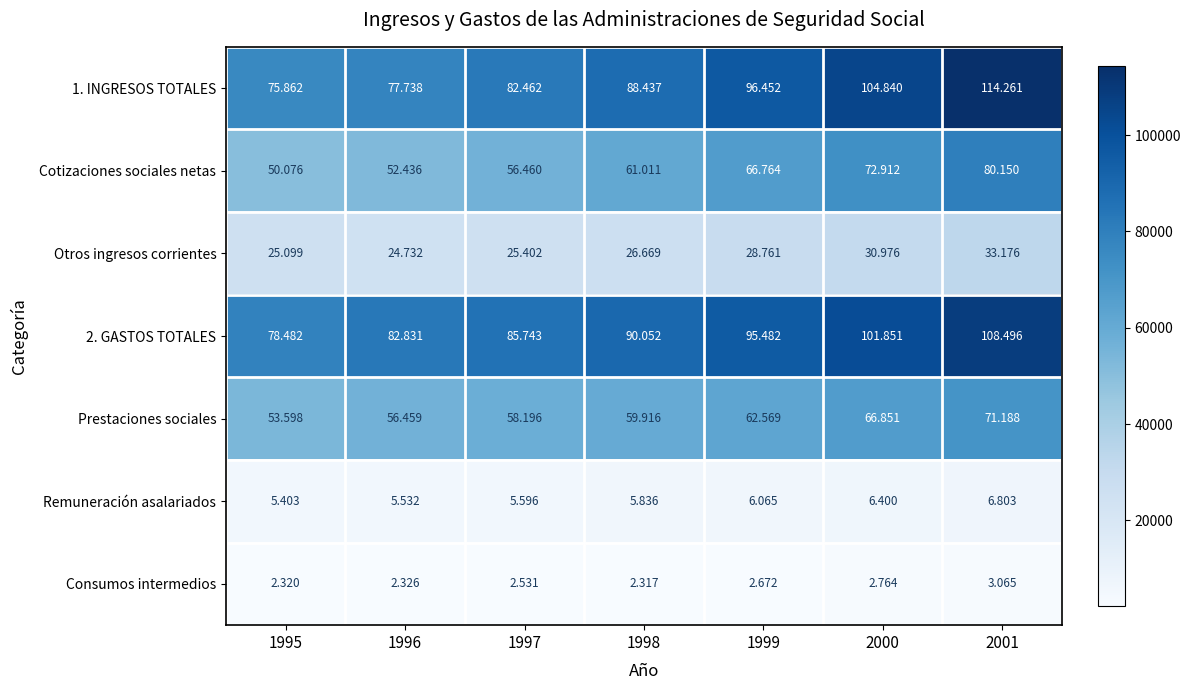

What is the maximum value shown in the chart?

114261